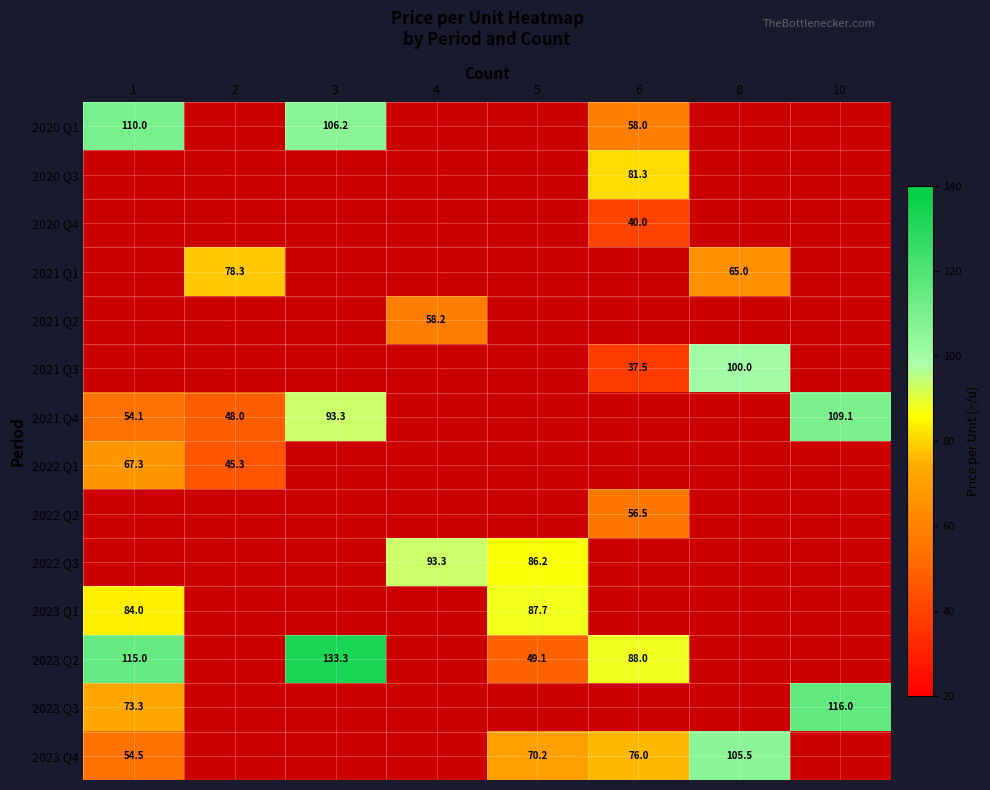

The value of 2021 Q3 at 6 is 55.0. True or false?

False